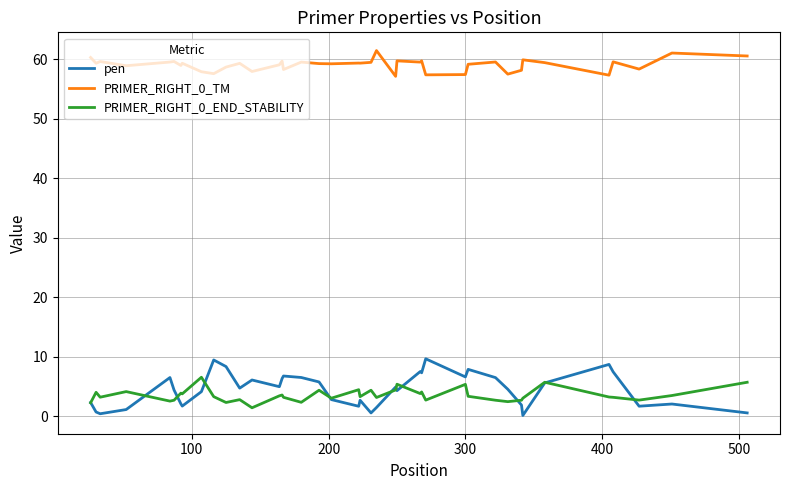

Which series has the largest total across all categories?

PRIMER_RIGHT_0_TM